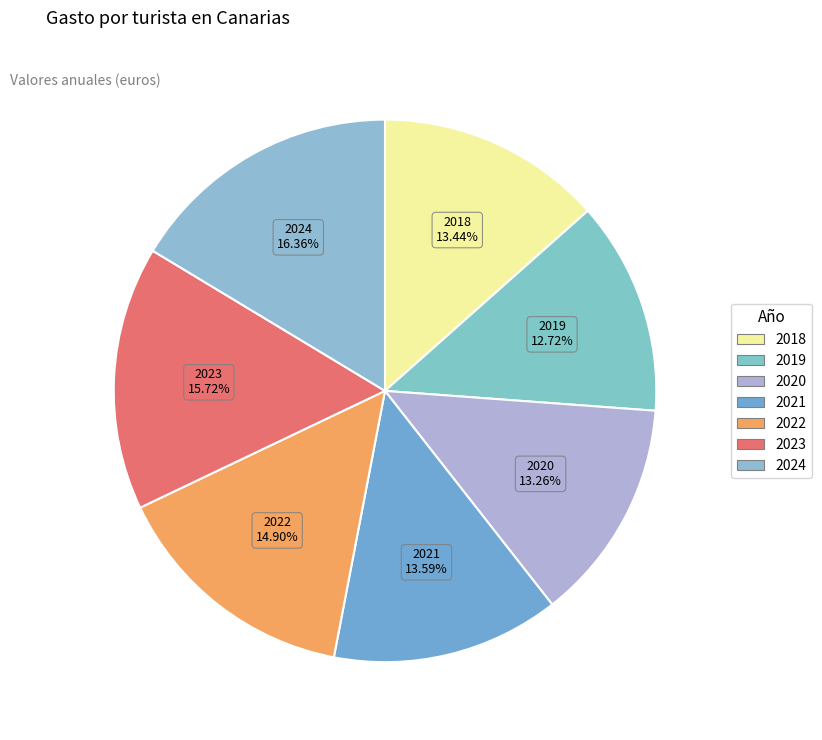

Does 2024 account for over 50% of the chart?

No